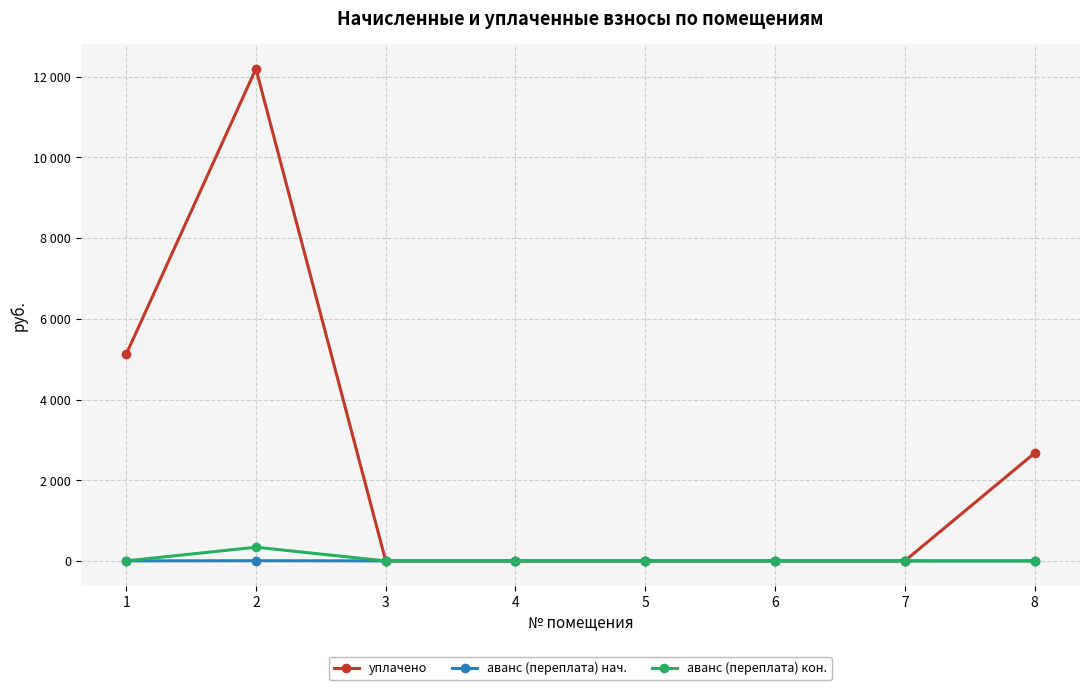

Between 3 and 2, which is larger?

2